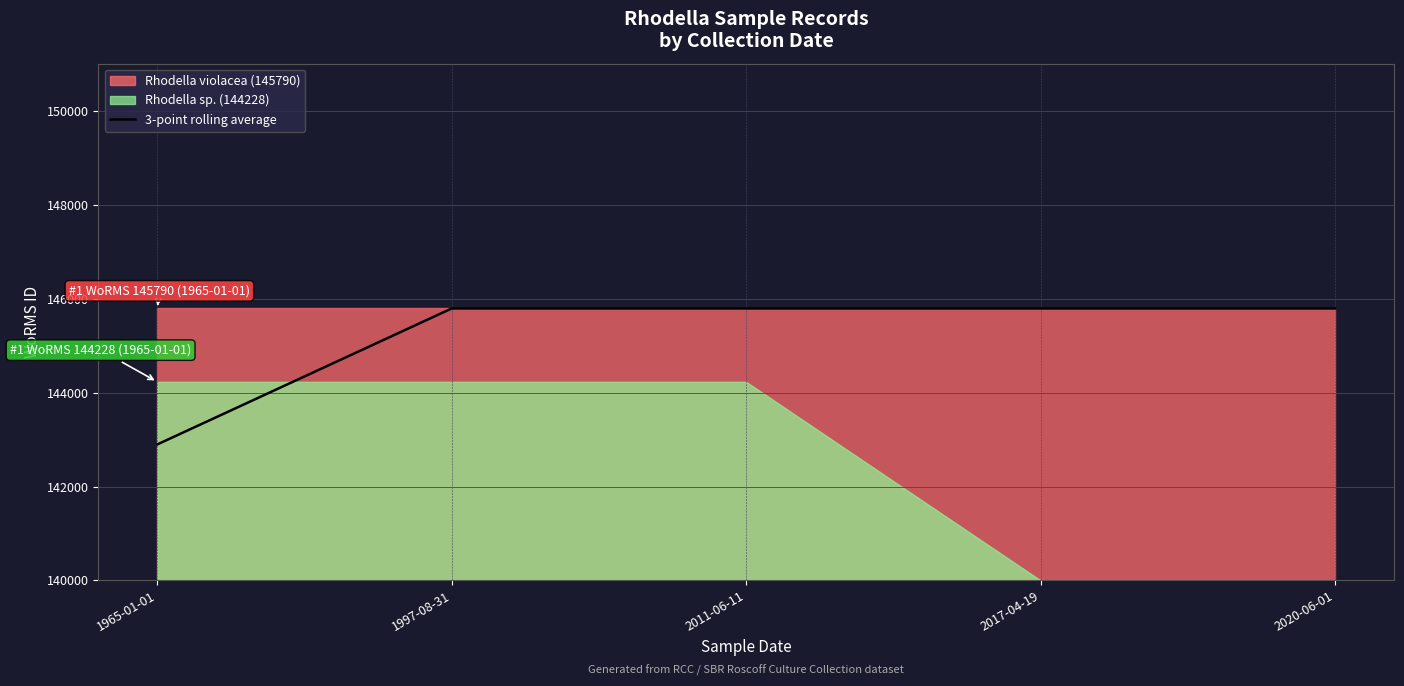

Is it true that the value at 2017-04-19 is 5790?

True